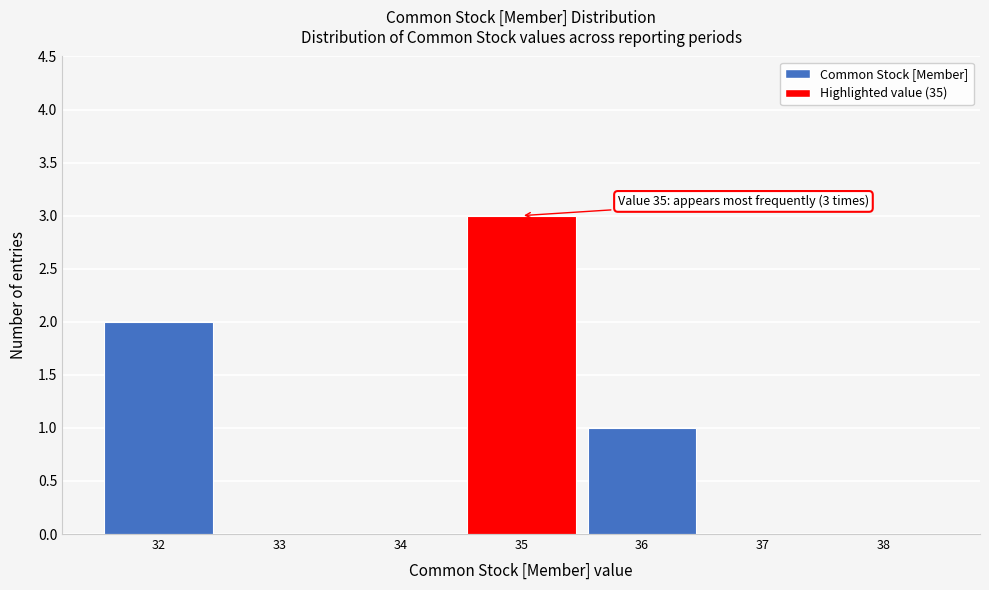

Which range on the x-axis has the tallest bar?

34.5 to 35.5